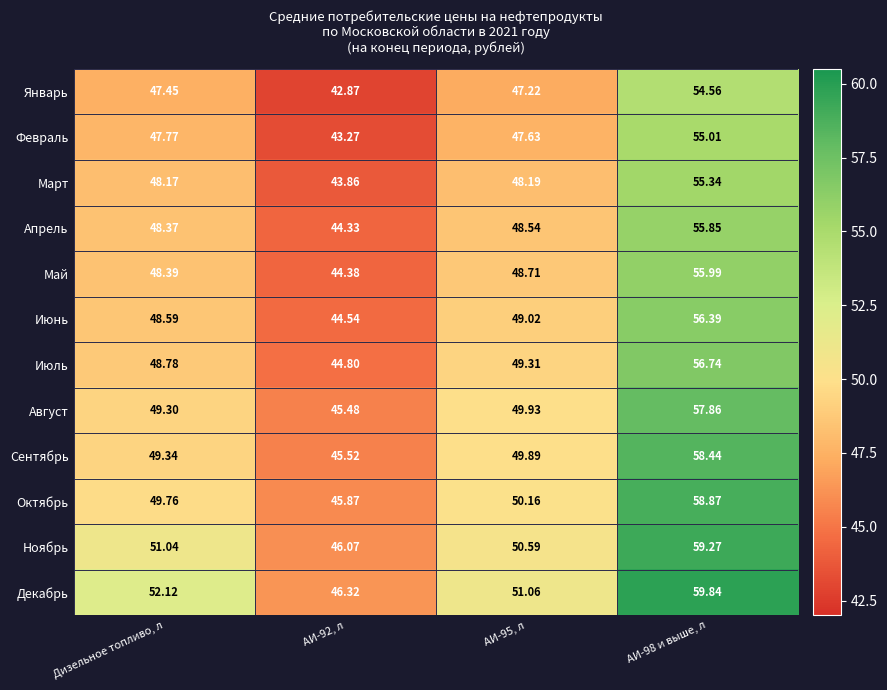

Which series has the largest total across all categories?

Декабрь